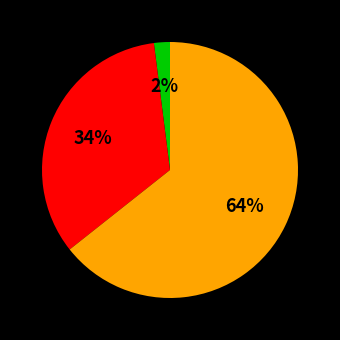

Does any single category account for the majority?

Yes